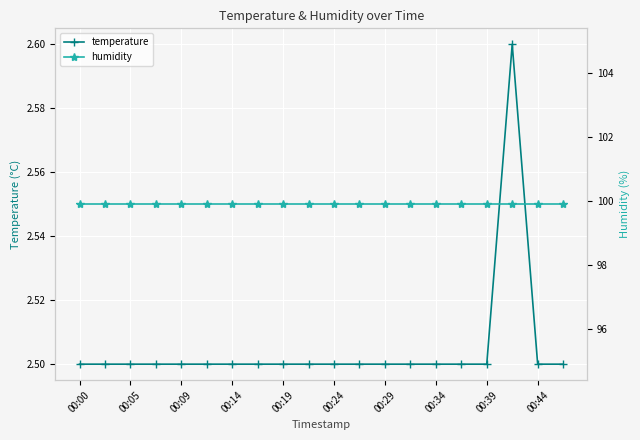

What is the difference between the maximum and second lowest values in the temperature series?

0.1